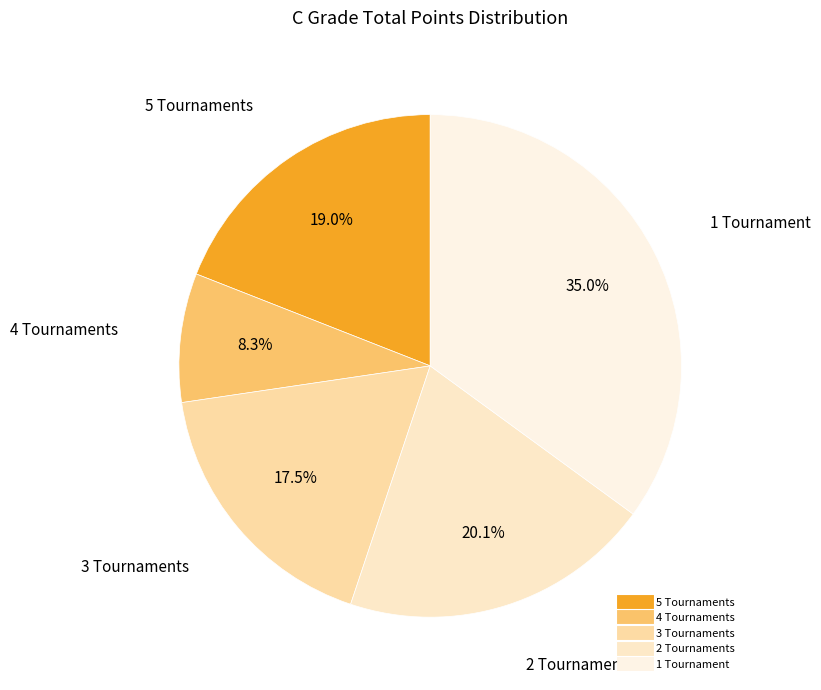

How many segments does this pie chart have?

5